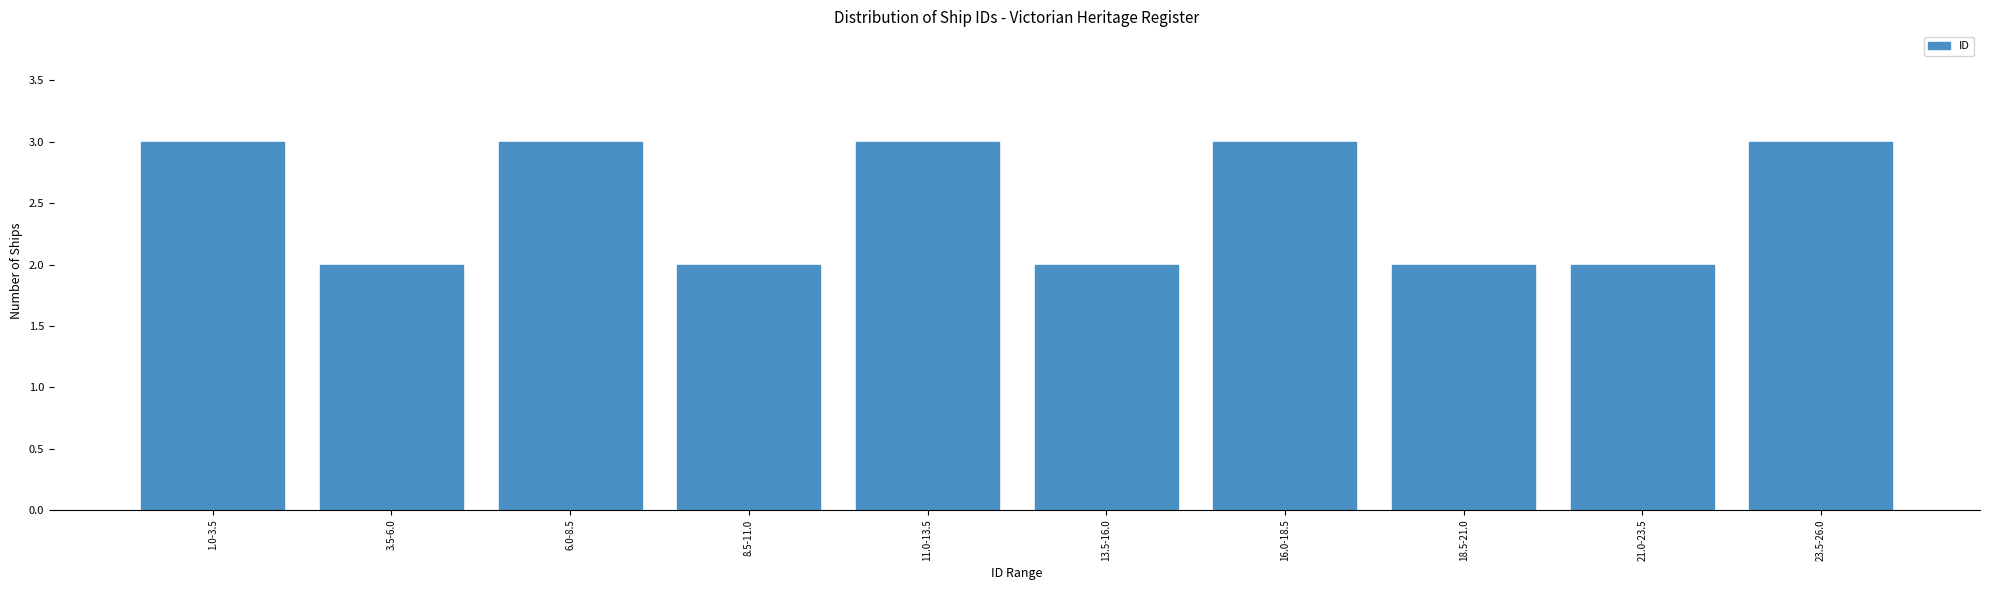

Reading right to left, what are all the values shown in this chart?

23.5-26.0=3	21.0-23.5=2	18.5-21.0=2	16.0-18.5=3	13.5-16.0=2	11.0-13.5=3	8.5-11.0=2	6.0-8.5=3	3.5-6.0=2	1.0-3.5=3